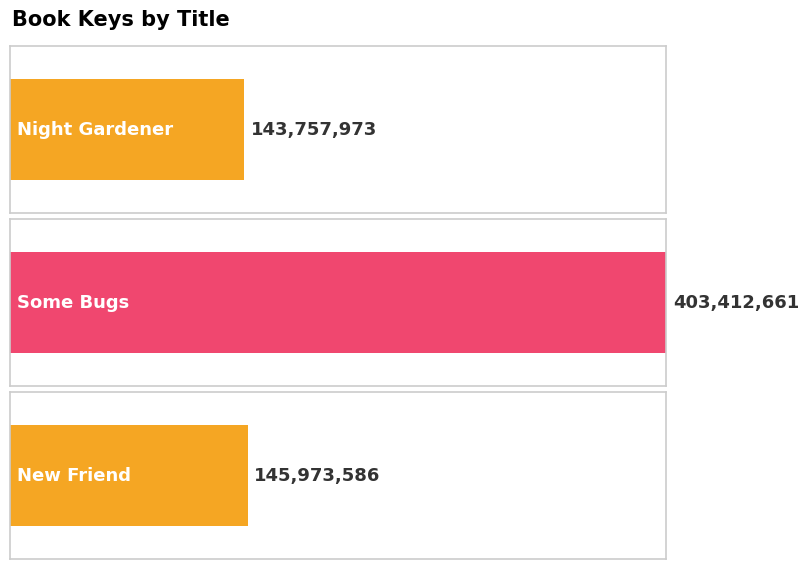

What value does the data have at Some Bugs?

403412661